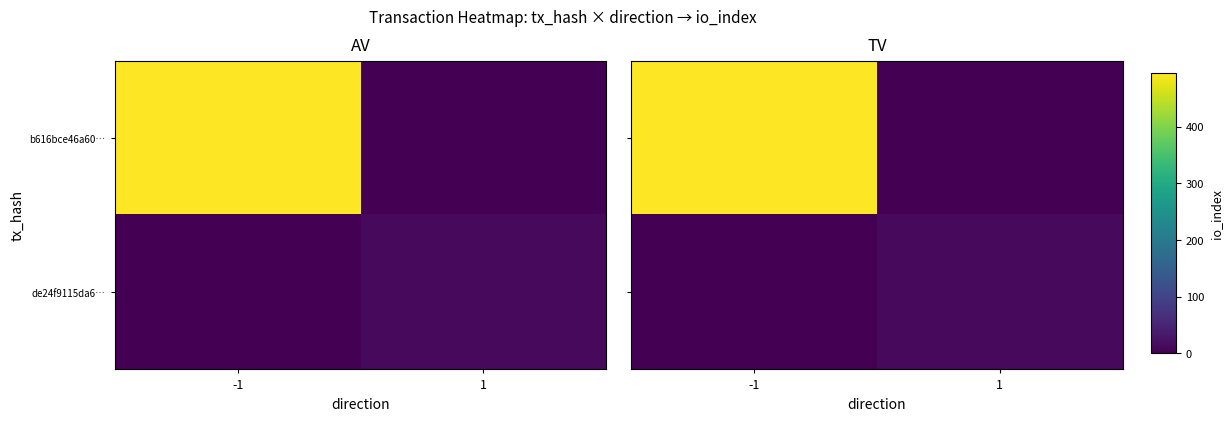

What is the difference between the b616bce46a60… values at -1 and 1?

494